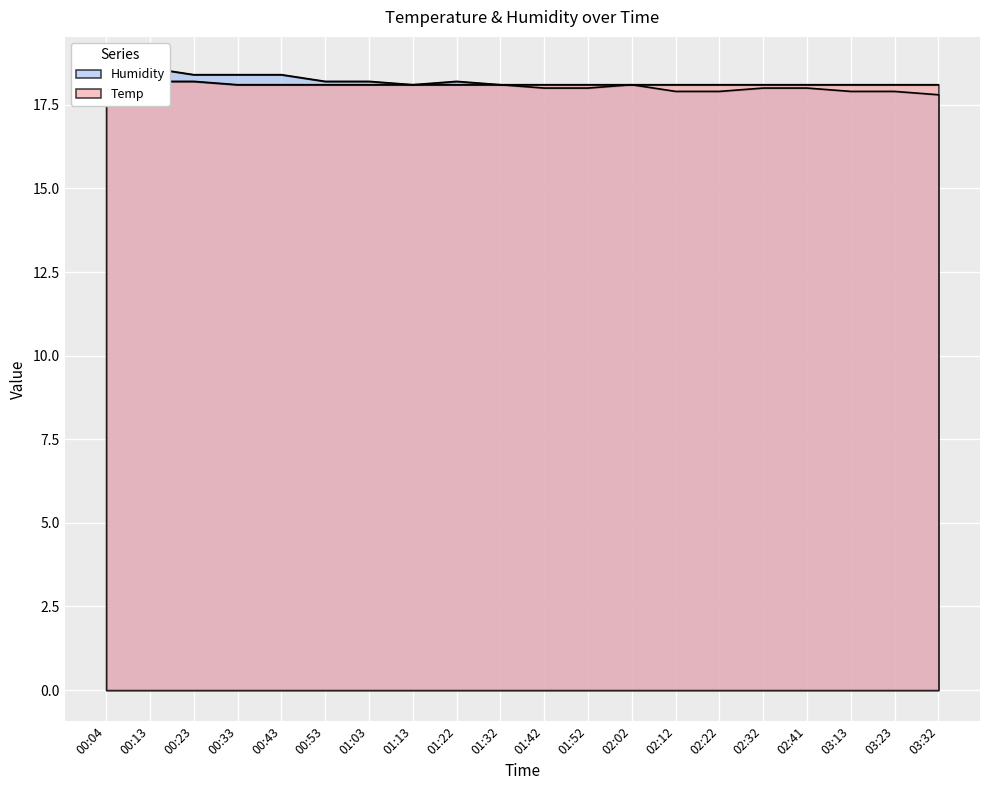

What are all the series names shown in the legend?

Temp, Humidity